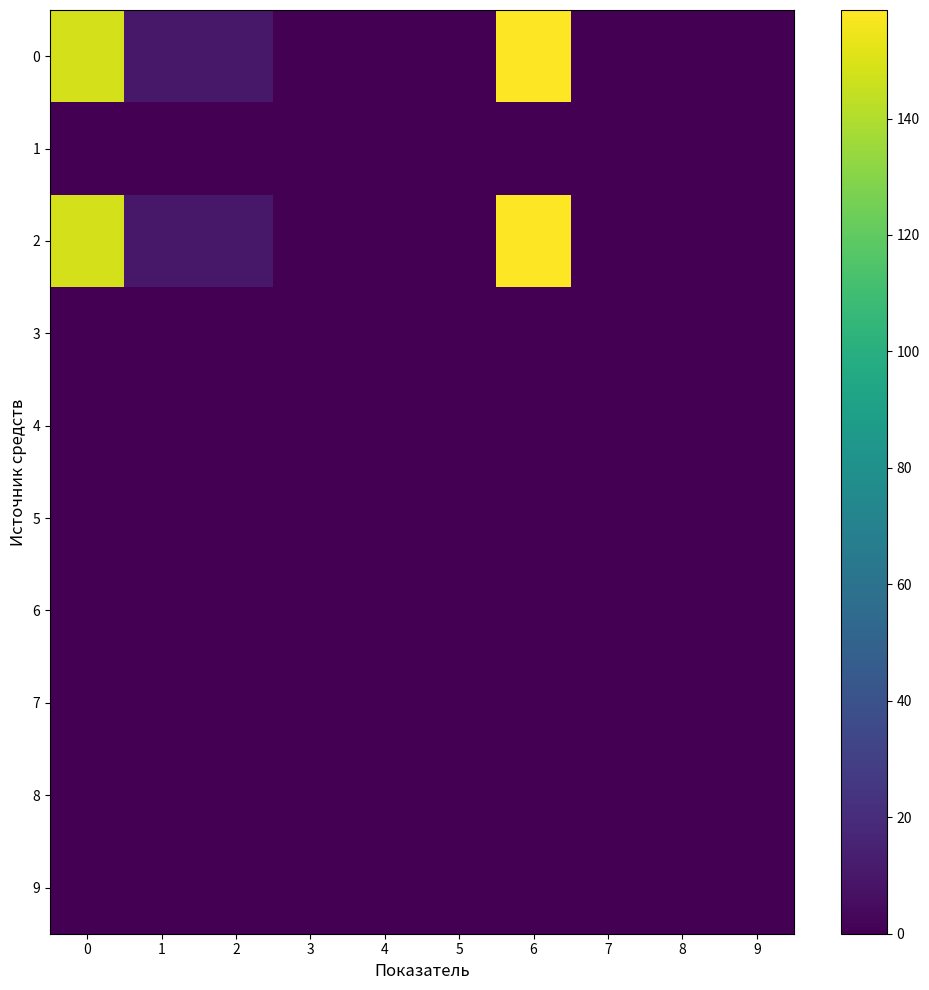

Which category has the lowest value across all series?

3